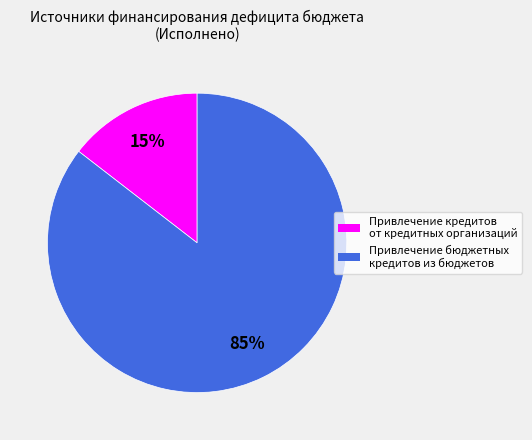

Does any single category account for the majority?

Yes